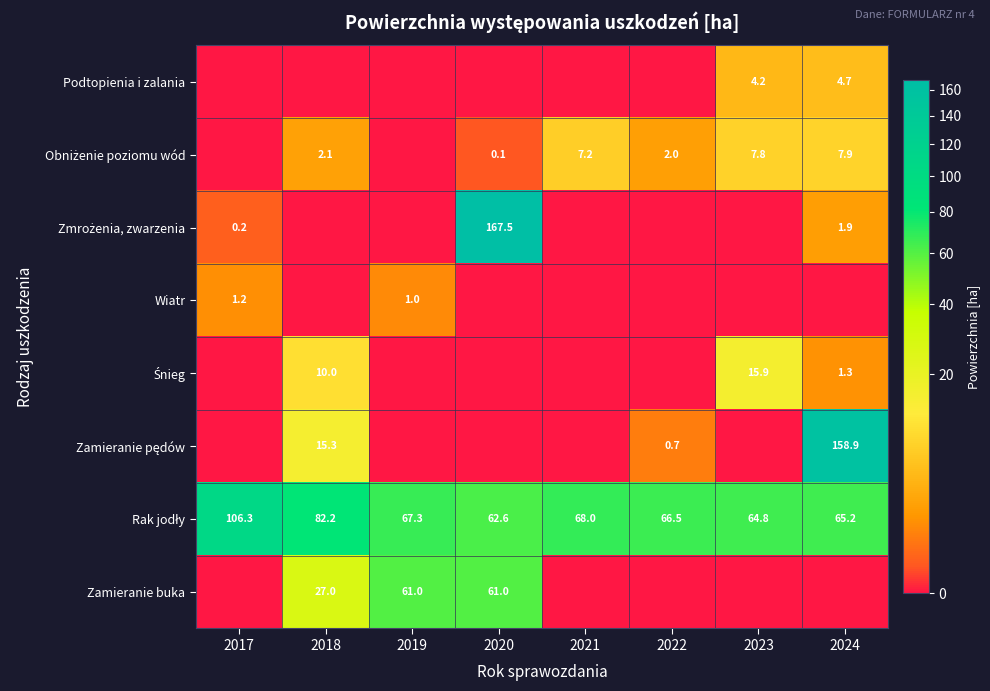

Which category has the lowest value across all series?

2017